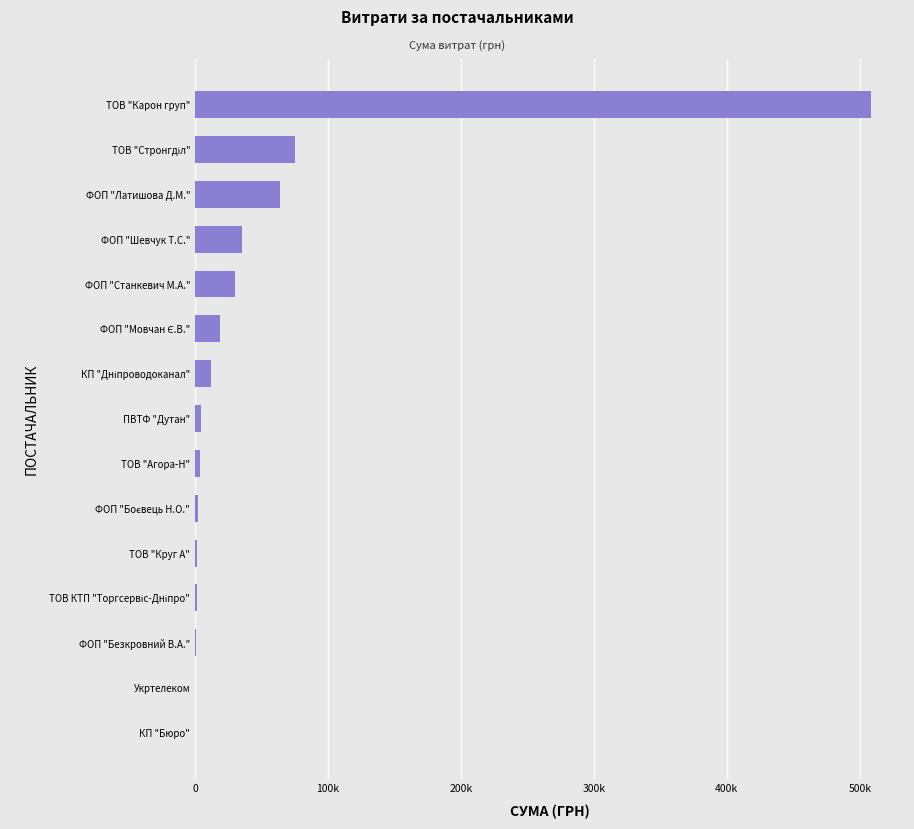

Are the bars horizontal?

Yes